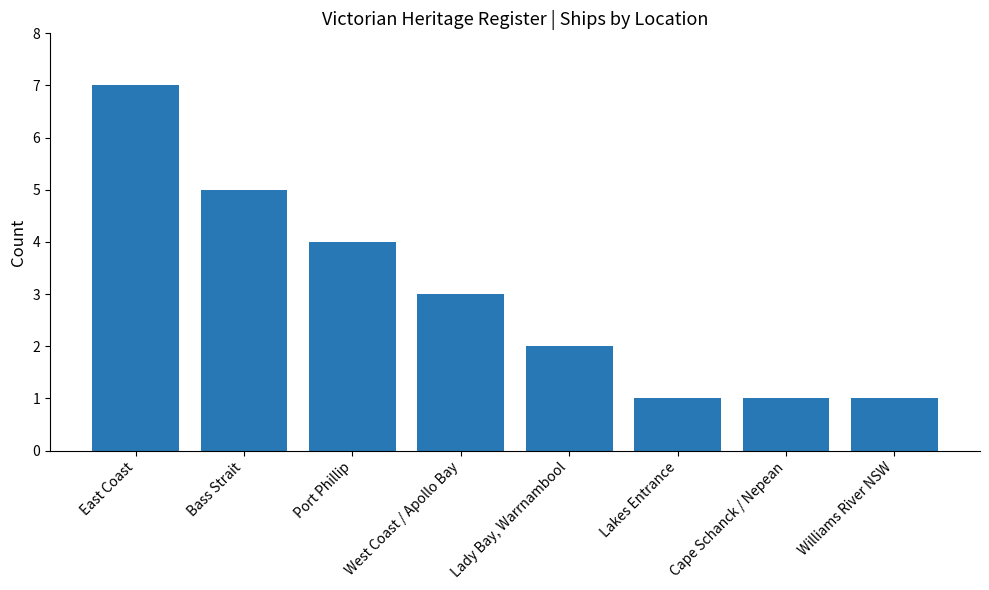

What is the difference between the maximum and minimum values?

6